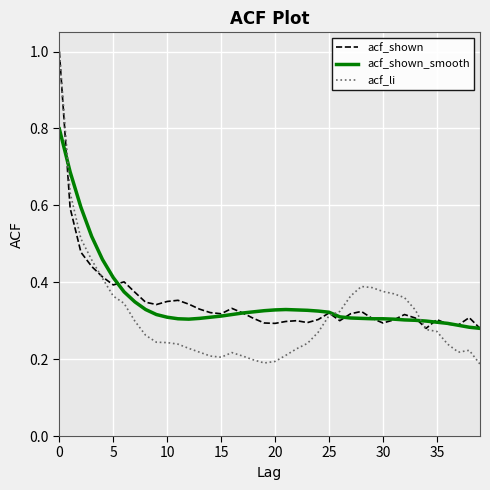

Which series has the widest spread of values?

acf_li